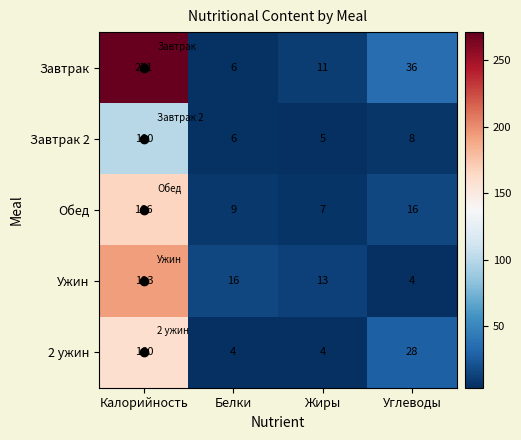

Which category has the highest value in the Завтрак 2 series?

Калорийность